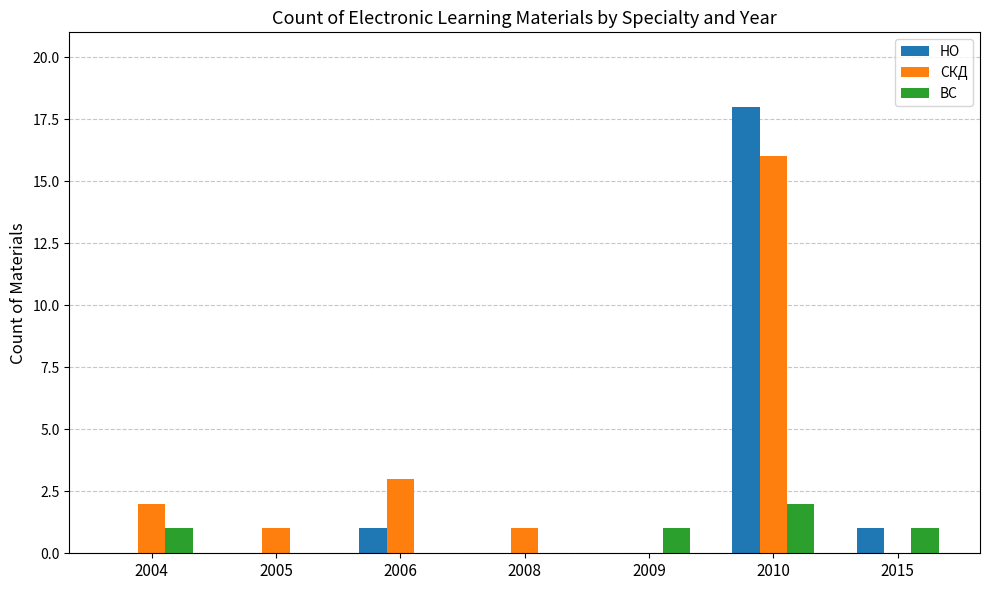

Which category has the highest value across all series?

2010